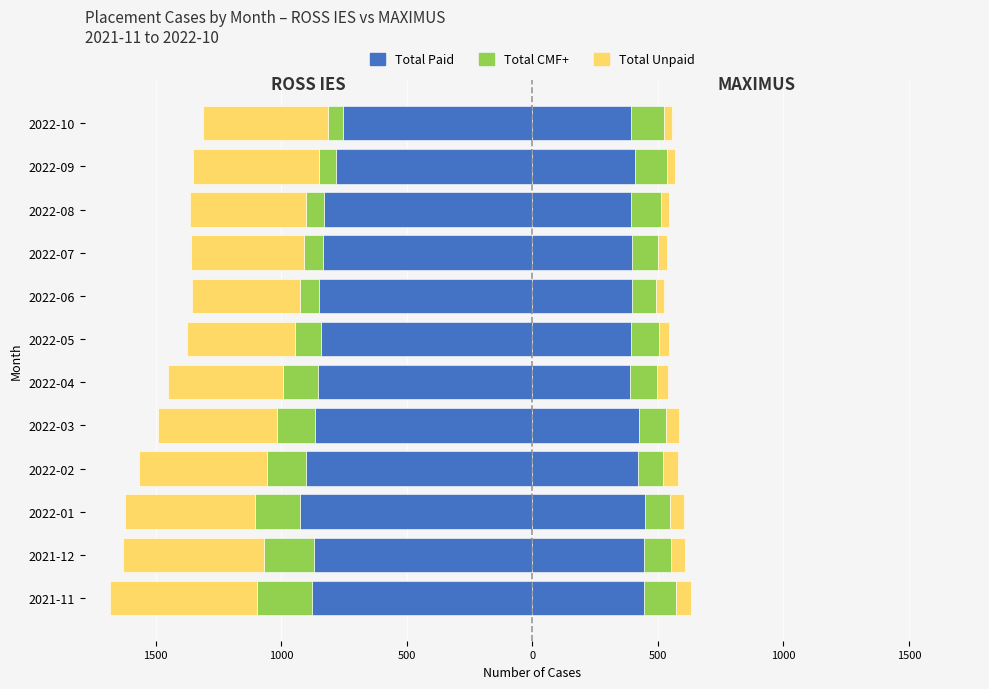

How many categories are shown in the chart?

12